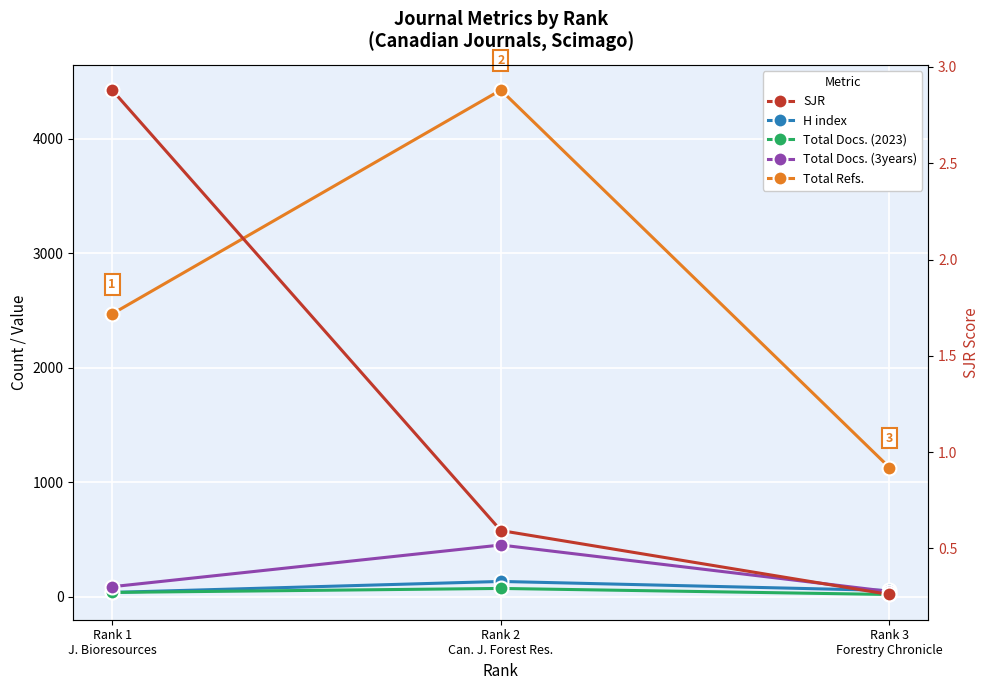

Reading left to right, what are all the values shown in this chart?

H index: Rank 1
J. Bioresources=39.0	Rank 2
Can. J. Forest Res.=135.0	Rank 3
Forestry Chronicle=56.0
Total Docs. (2023): Rank 1
J. Bioresources=39.0	Rank 2
Can. J. Forest Res.=74.0	Rank 3
Forestry Chronicle=21.0
Total Docs. (3years): Rank 1
J. Bioresources=89.0	Rank 2
Can. J. Forest Res.=453.0	Rank 3
Forestry Chronicle=47.0
Total Refs.: Rank 1
J. Bioresources=2470.0	Rank 2
Can. J. Forest Res.=4424.0	Rank 3
Forestry Chronicle=1129.0
SJR: Rank 1
J. Bioresources=2.9	Rank 2
Can. J. Forest Res.=0.6	Rank 3
Forestry Chronicle=0.3